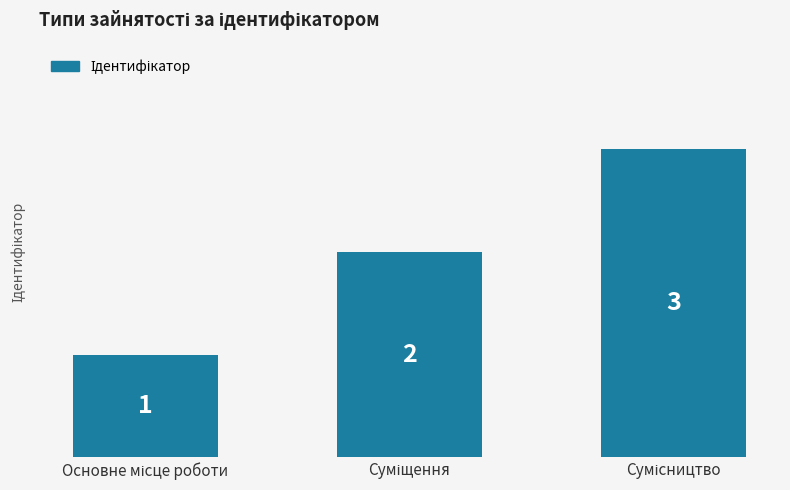

Reading right to left, transcribe all the data shown in this chart.

3	2	1